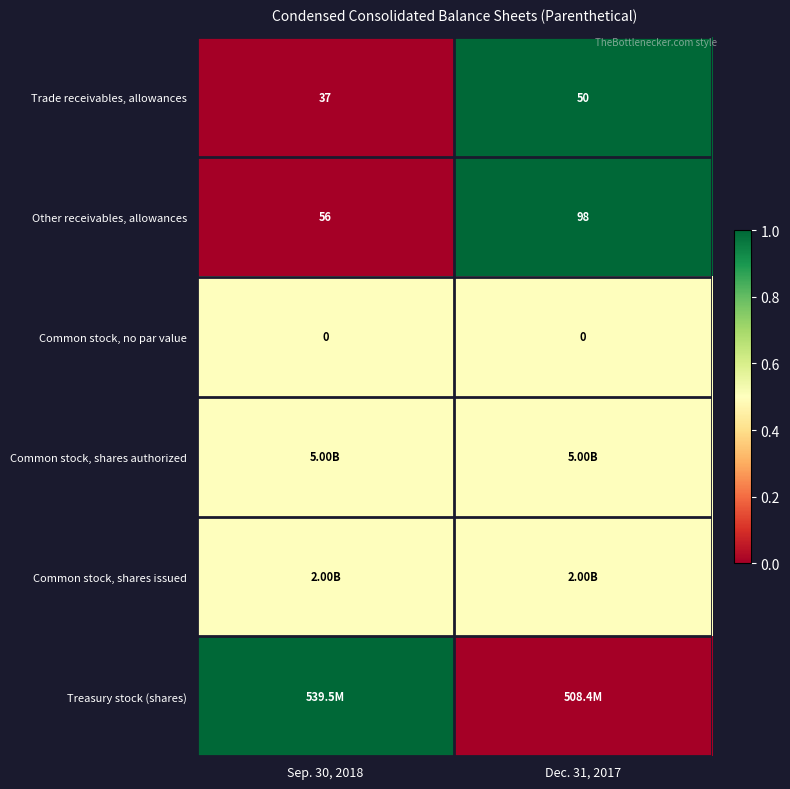

What is the average value of the Trade receivables, allowances series?

43.5